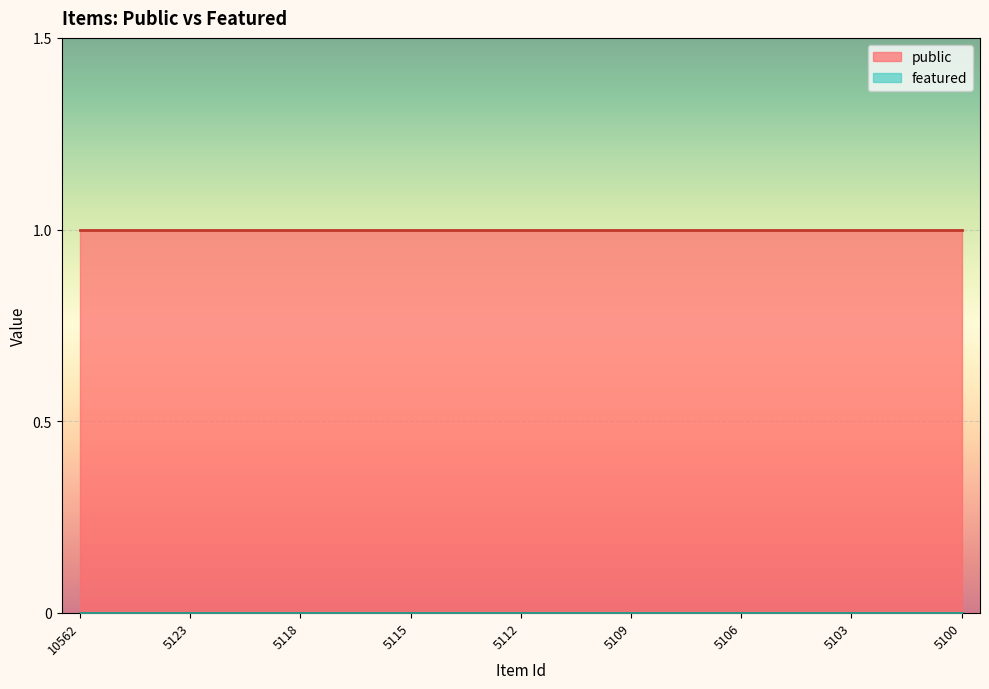

Reading left to right, list all the values displayed in this chart.

public: 10562=1	10514=1	10512=1	5123=1	5122=1	5121=1	5118=1	5117=1	5116=1	5115=1	5114=1	5113=1	5112=1	5111=1	5110=1	5109=1	5108=1	5107=1	5106=1	5105=1	5104=1	5103=1	5102=1	5101=1	5100=1
featured: 10562=0	10514=0	10512=0	5123=0	5122=0	5121=0	5118=0	5117=0	5116=0	5115=0	5114=0	5113=0	5112=0	5111=0	5110=0	5109=0	5108=0	5107=0	5106=0	5105=0	5104=0	5103=0	5102=0	5101=0	5100=0